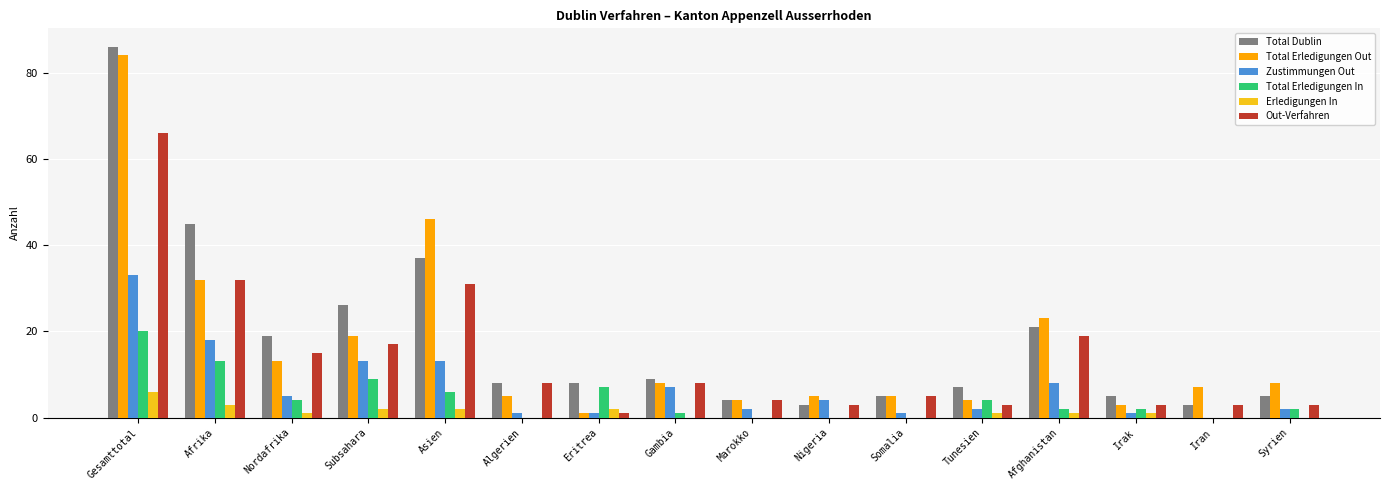

Are the bars horizontal?

No